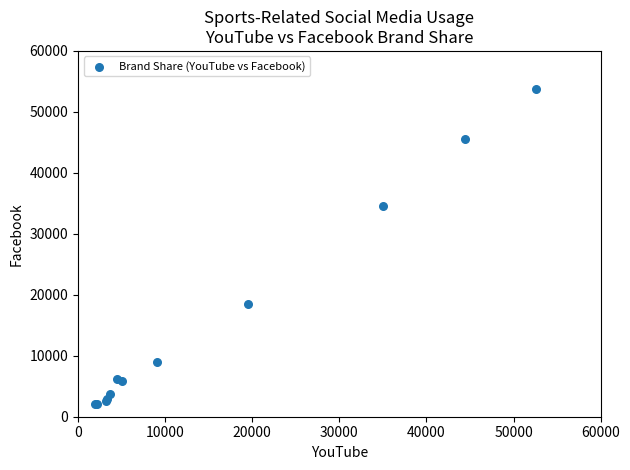

What Y value in the scatter plot is closest to 27892?

34565.4